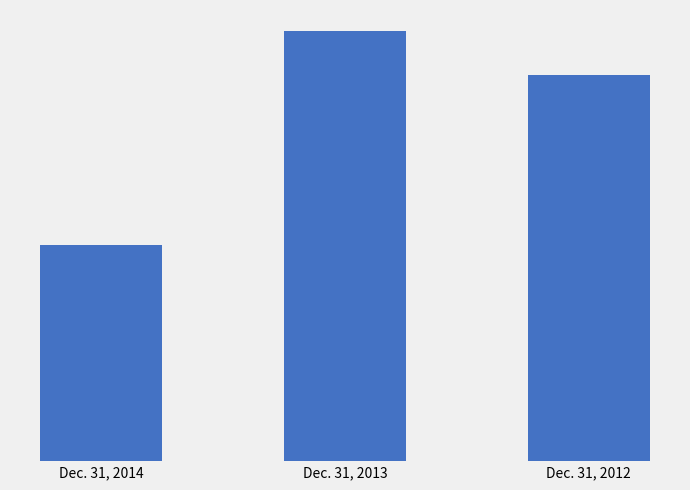

Does the chart contain any negative values?

No